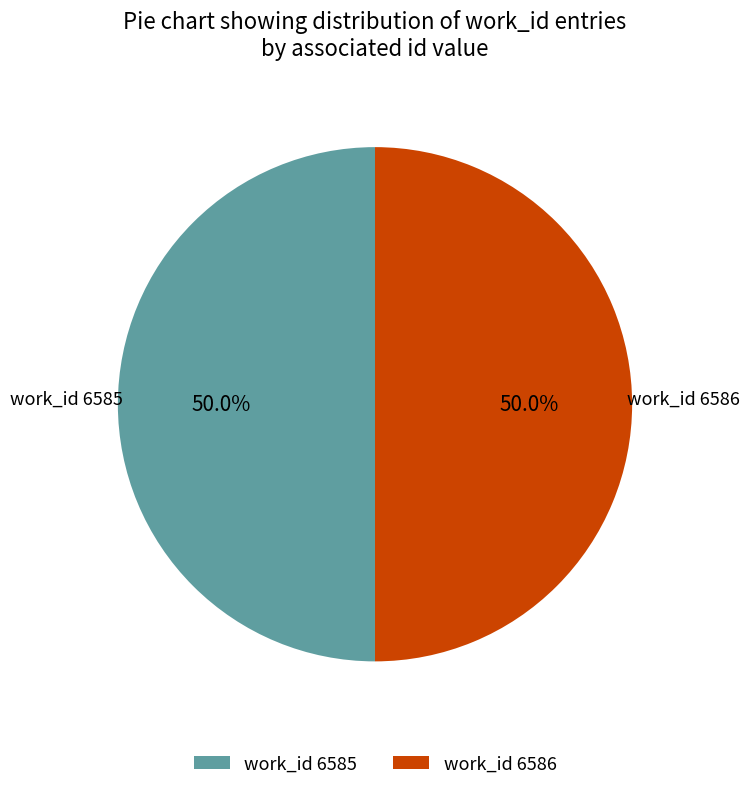

Combined, what portion of the pie is work_id 6586 and work_id 6585?

100.0%